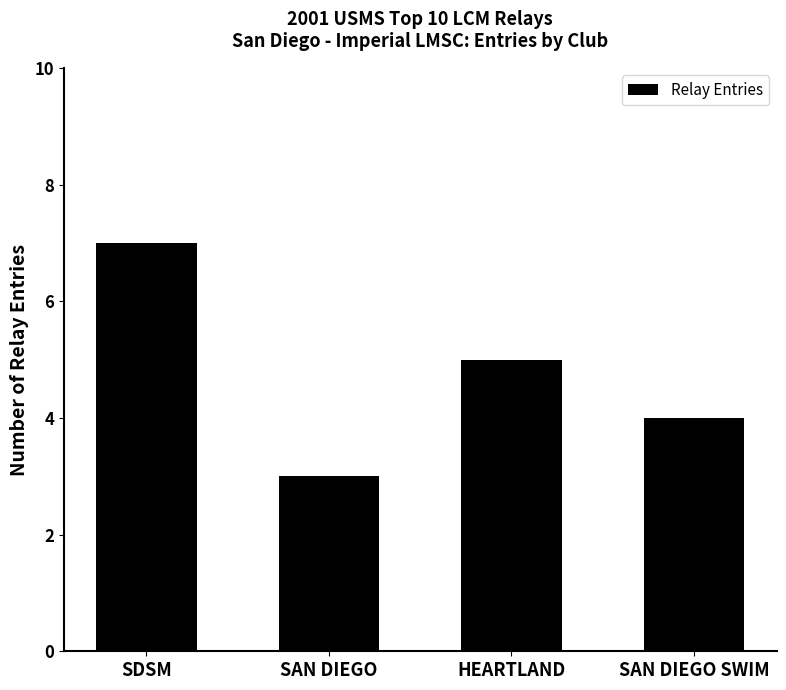

Reading right to left, list all the values displayed in this chart.

4	5	3	7